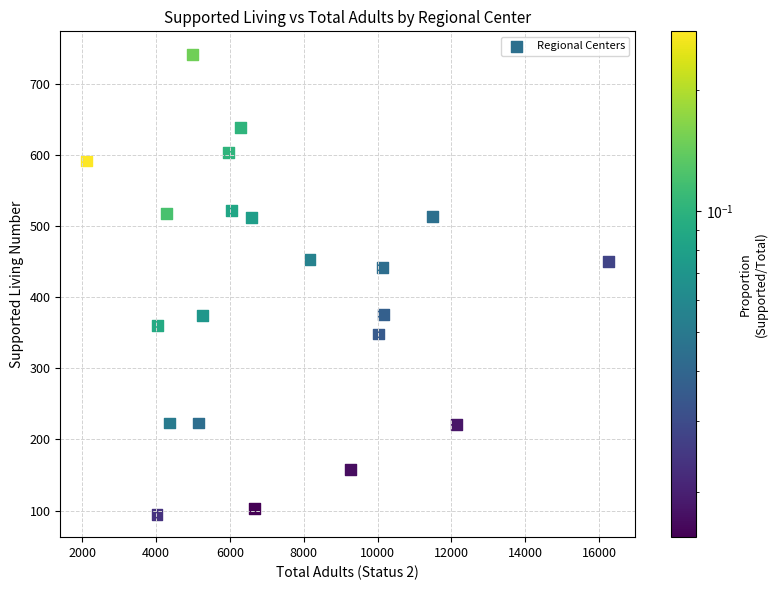

What Y value in the scatter plot is closest to 418?

442